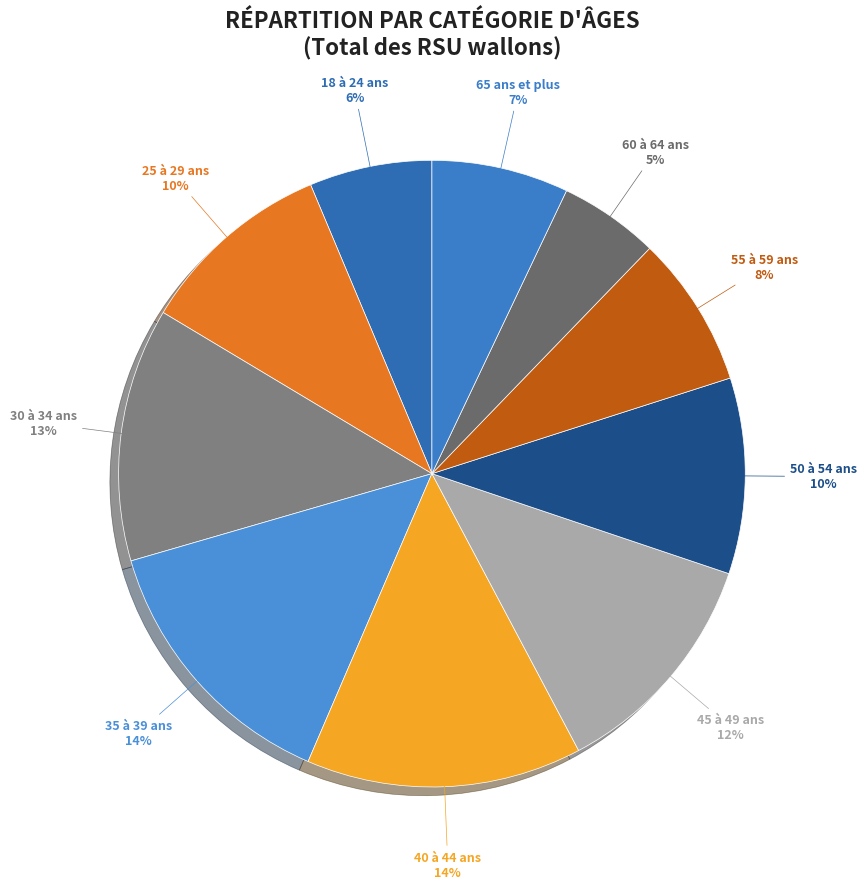

Count the number of slices in the pie.

10